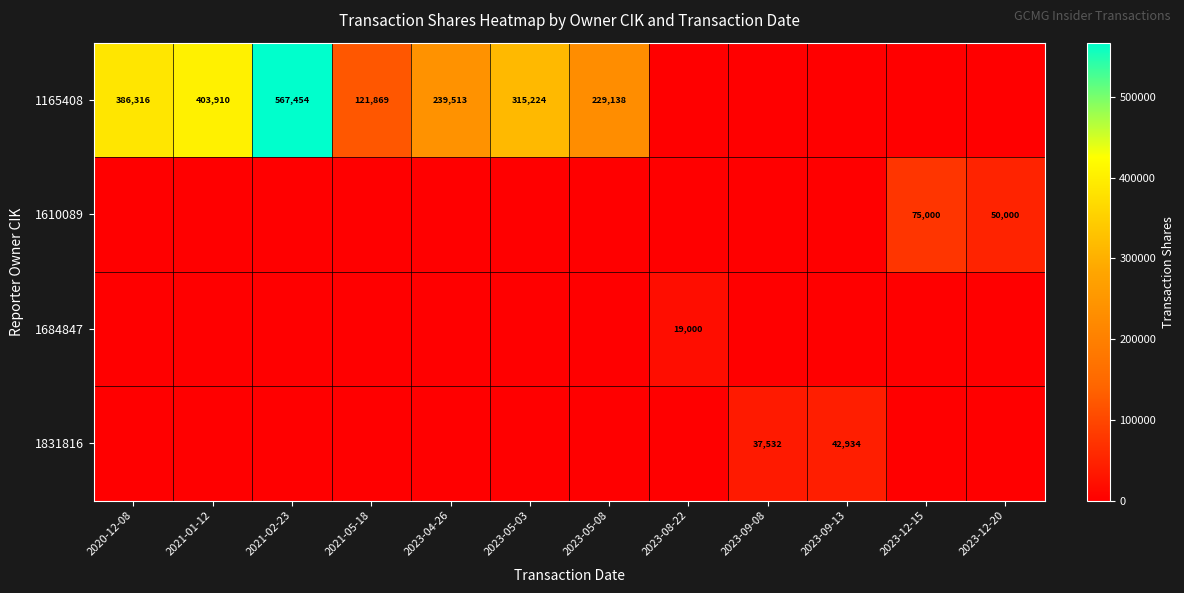

The 1831816 series shows 42934 at 2023-09-13. True or false?

True